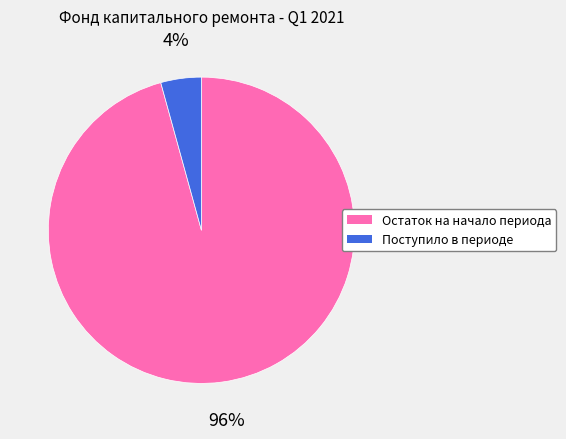

What is the largest slice in the pie chart?

Остаток на начало периода